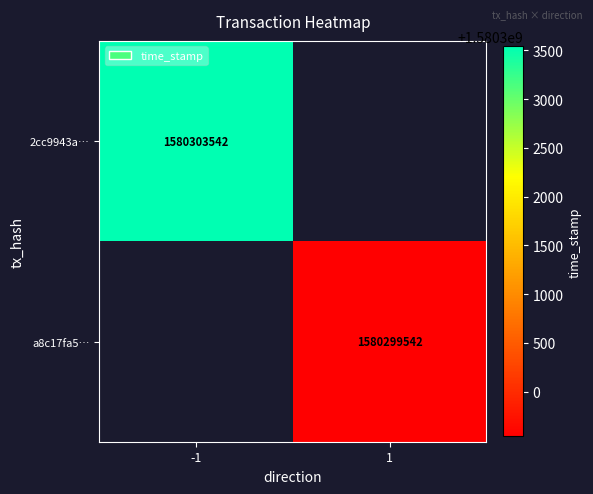

True or false: 2cc9943a… has a value of 1580303542 at -1.

True